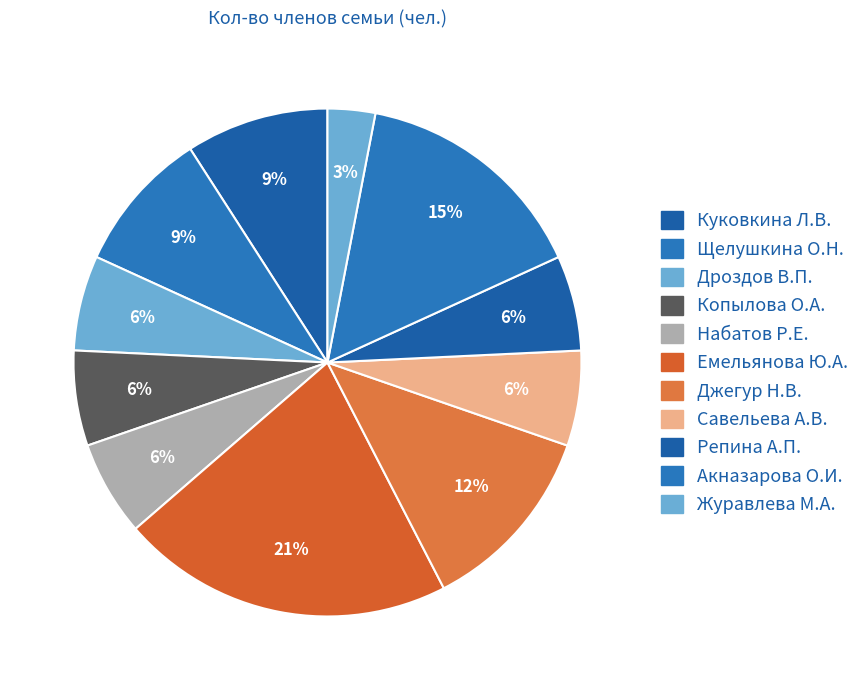

Which has a higher value, Копылова О.А. or Репина А.П.?

Копылова О.А.